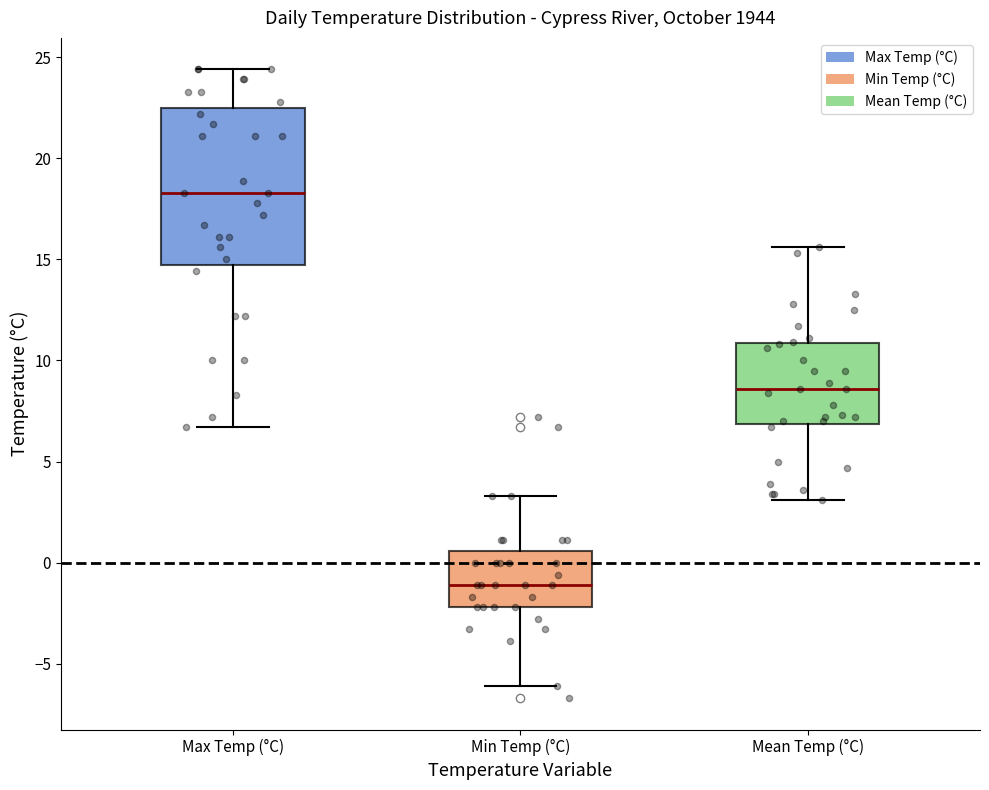

Reading left to right, transcribe this box plot: for each box, give where its median line is, the range the box spans, and where its two whiskers end, as read against the y-axis. The values are not printed on the chart, so give them approximately, as read against the axis.

Max Temp (°C): median 18.5, box 14.5 to 22.5, whiskers 6.5 to 24.5
Min Temp (°C): median -1.0, box -2.0 to 0.5, whiskers -6.0 to 3.5
Mean Temp (°C): median 8.5, box 7.0 to 11.0, whiskers 3.0 to 15.5